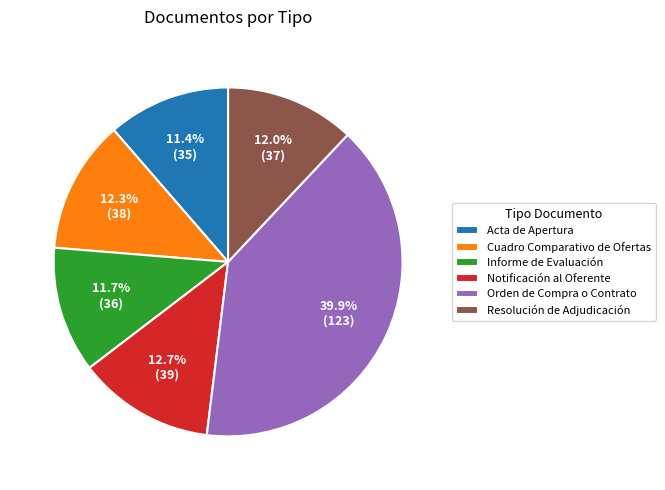

Approximately how many times larger is the value at Notificación al Oferente compared to Cuadro Comparativo de Ofertas?

1.0